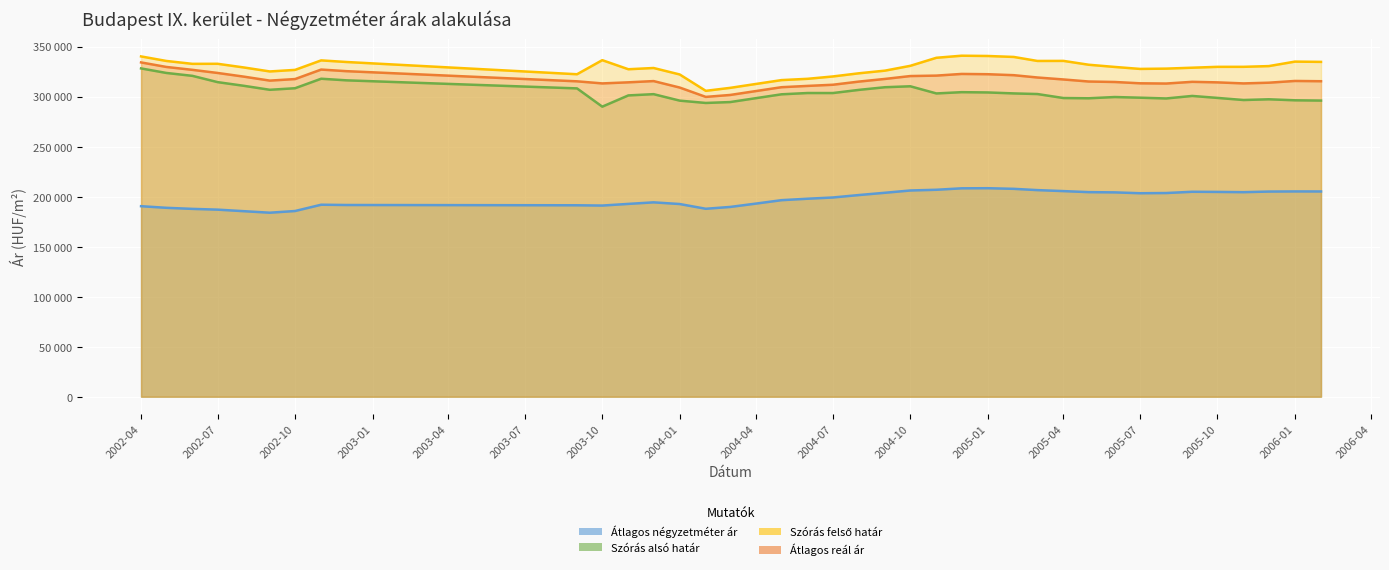

What is the difference between the highest and lowest values at 2005-06?

125374